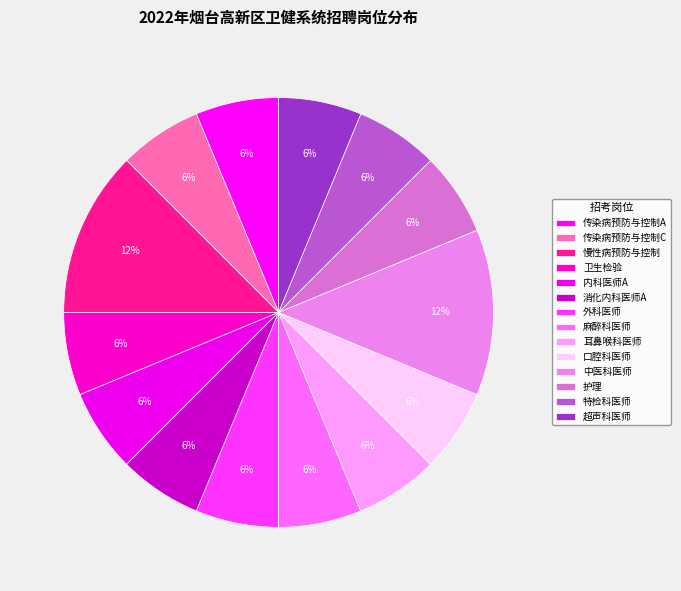

How many segments does this pie chart have?

14